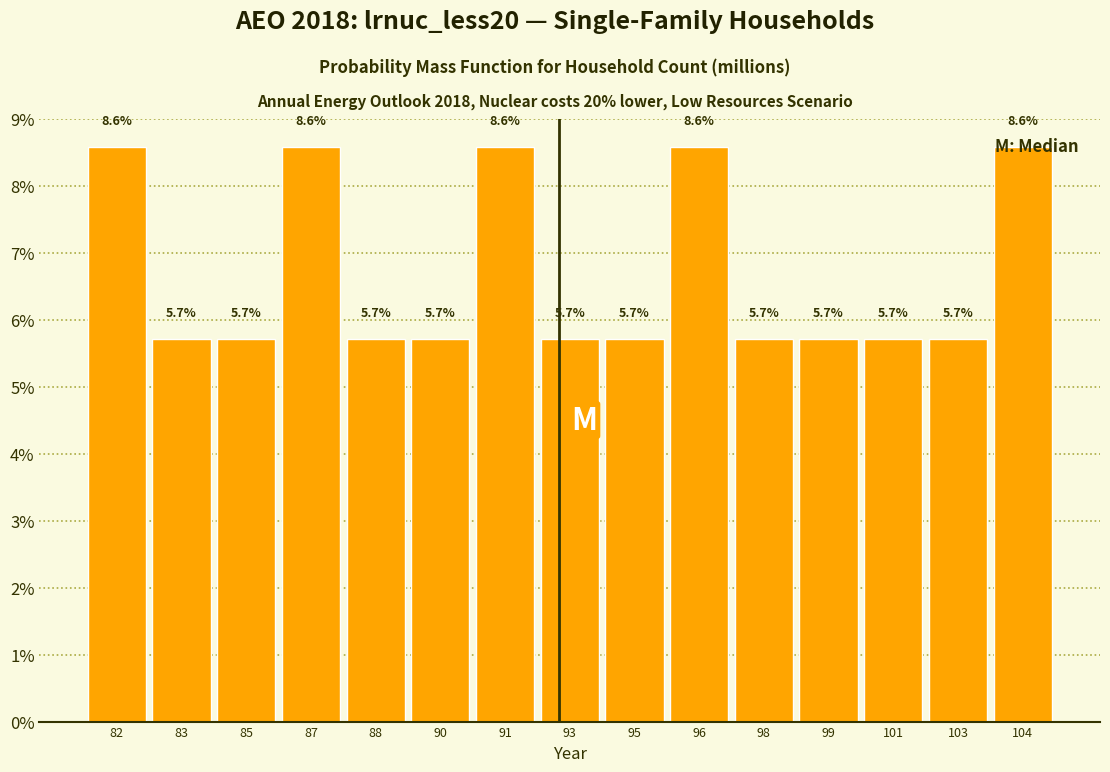

What is the maximum value shown in the chart?

8.6